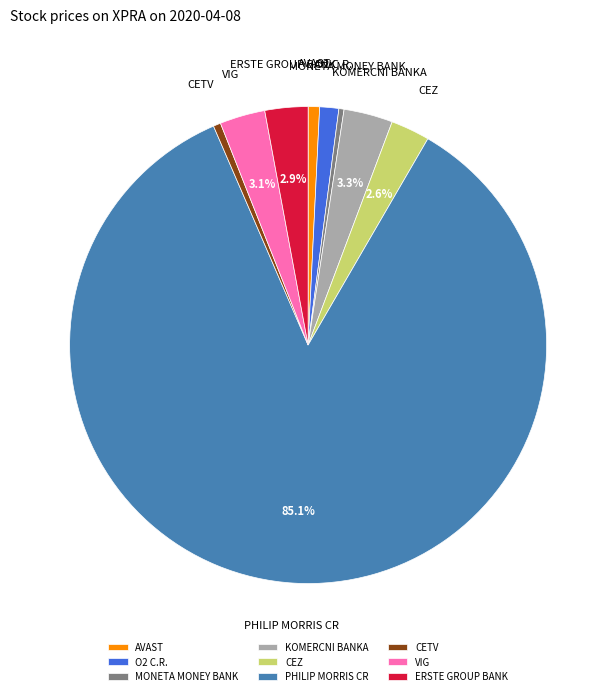

What portion of the pie excludes ERSTE GROUP BANK?

97.1%